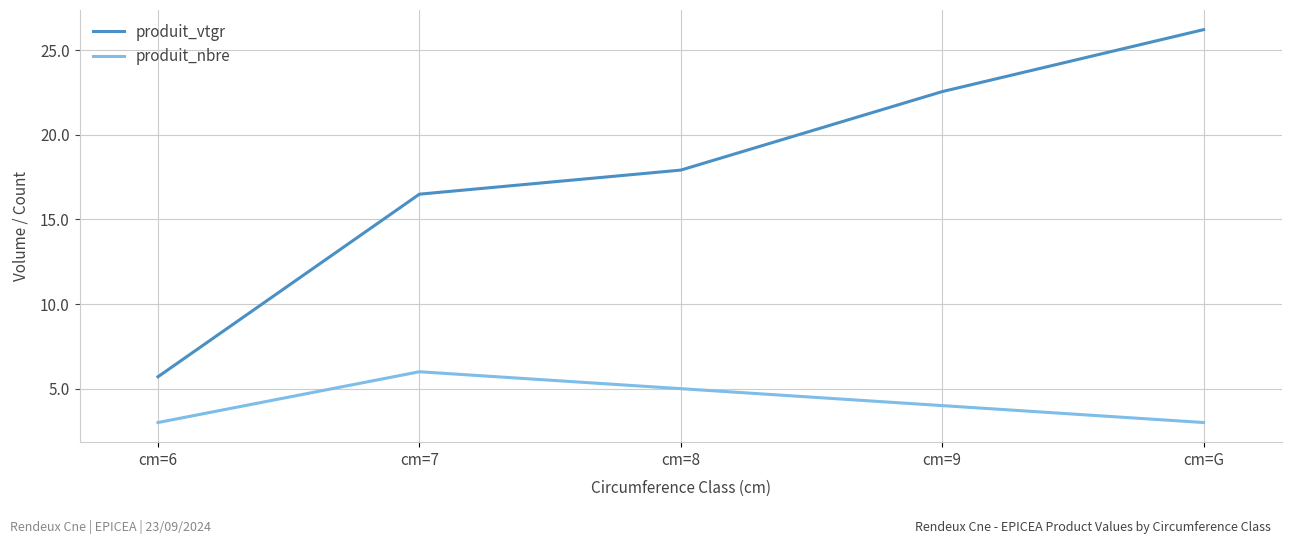

What is the average value of the produit_nbre series?

4.2